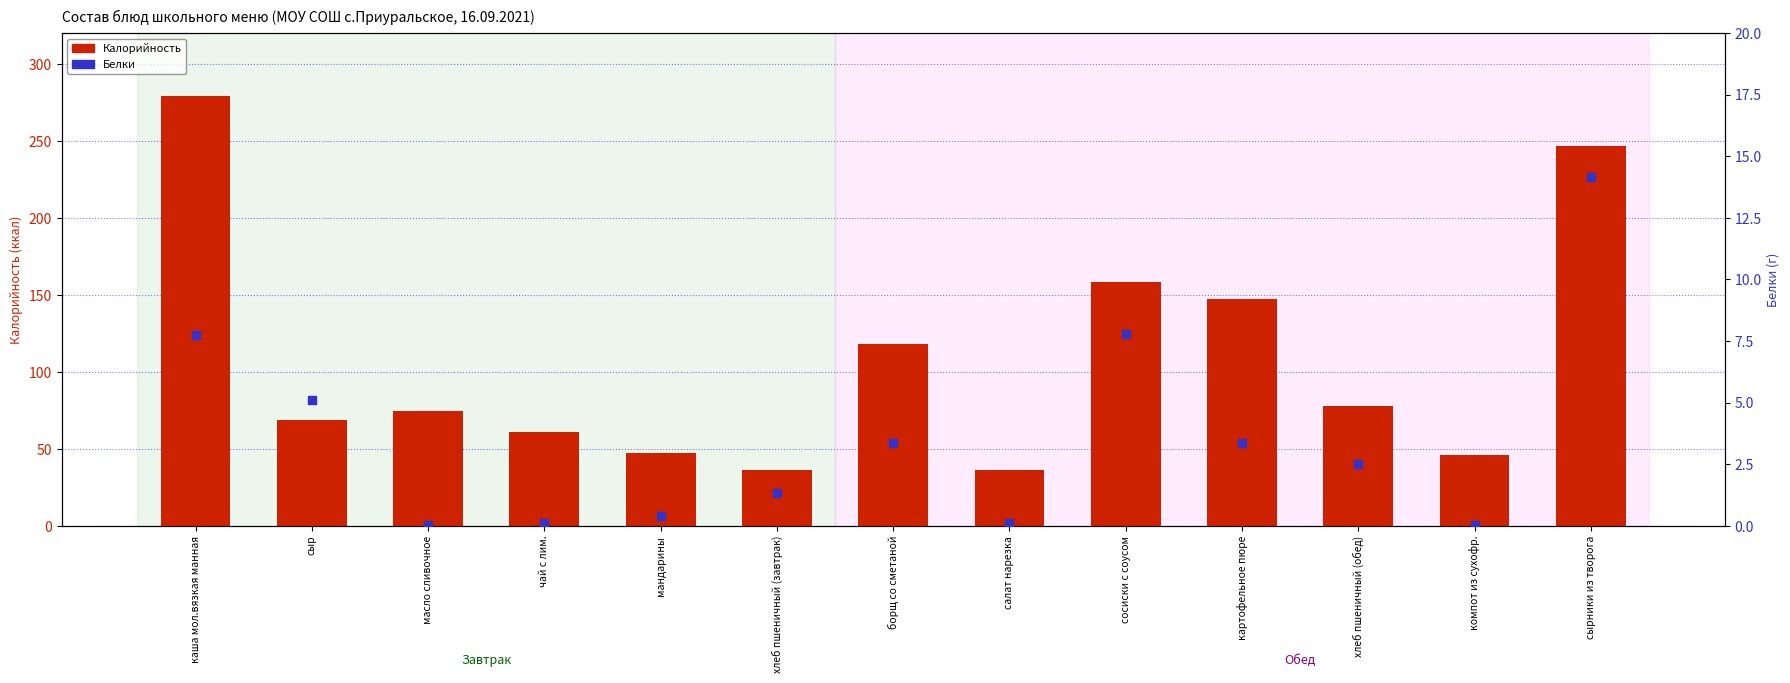

What are all the series names shown in the legend?

Калорийность, Белки